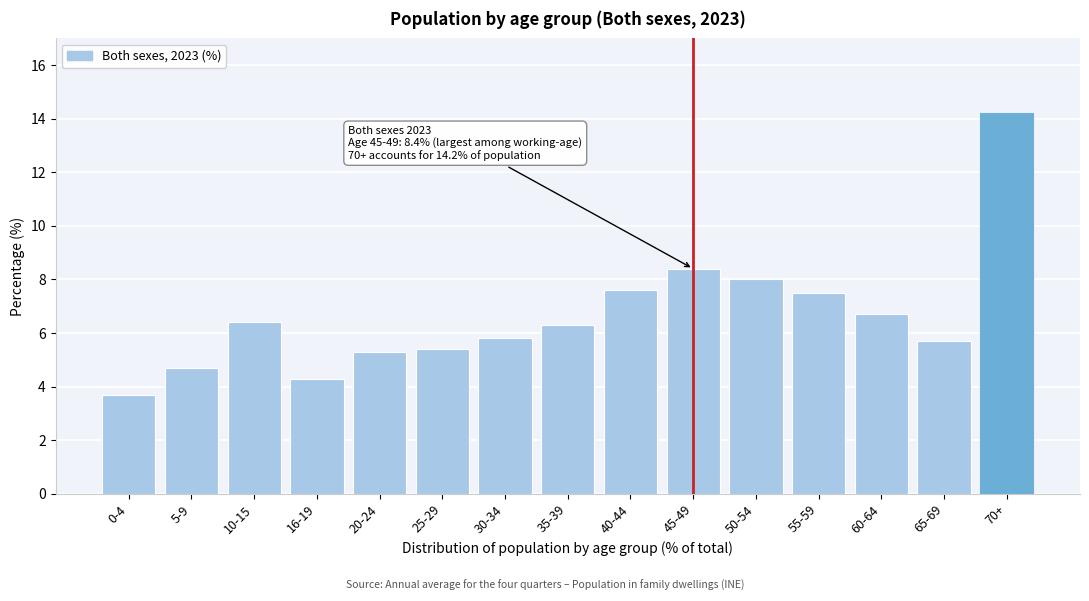

Reading right to left, what are all the values shown in this chart?

70+=14.2	65-69=5.7	60-64=6.7	55-59=7.5	50-54=8.0	45-49=8.4	40-44=7.6	35-39=6.3	30-34=5.8	25-29=5.4	20-24=5.3	16-19=4.3	10-15=6.4	5-9=4.7	0-4=3.7